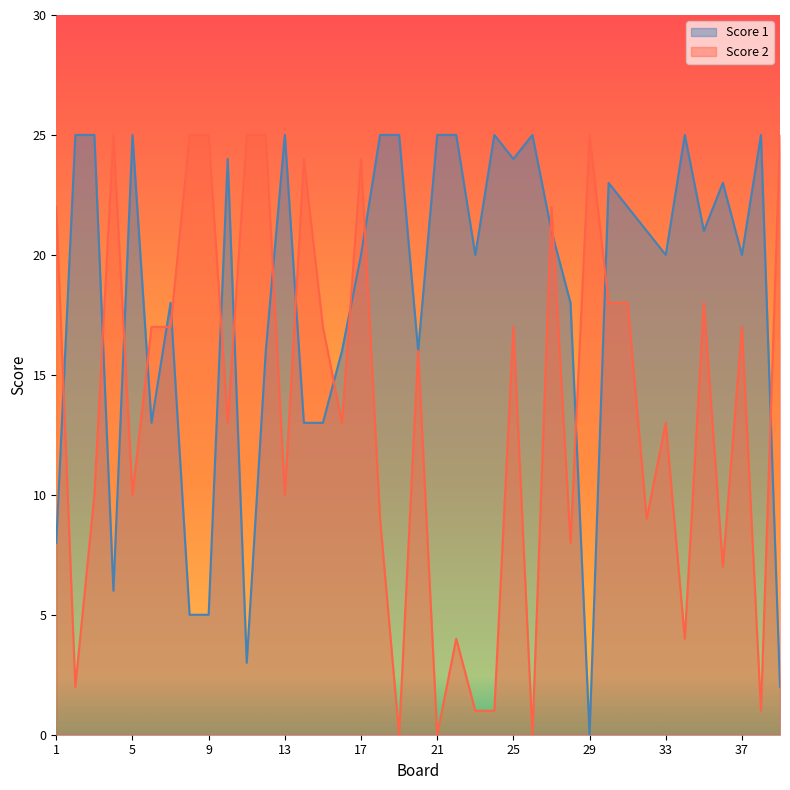

At which label does Score 1 first exceed 21?

2